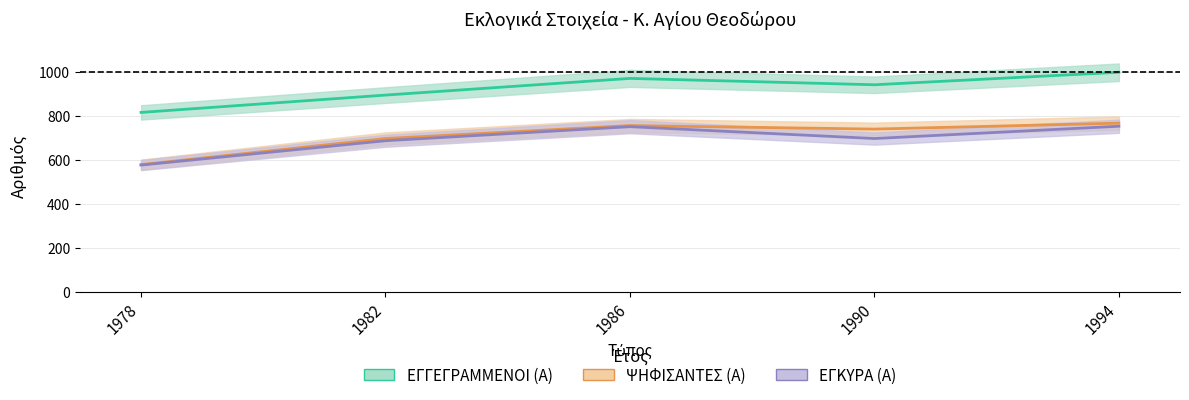

What is the value of the ΕΓΚΥΡΑ (Α) point at the 4th from the left?

698